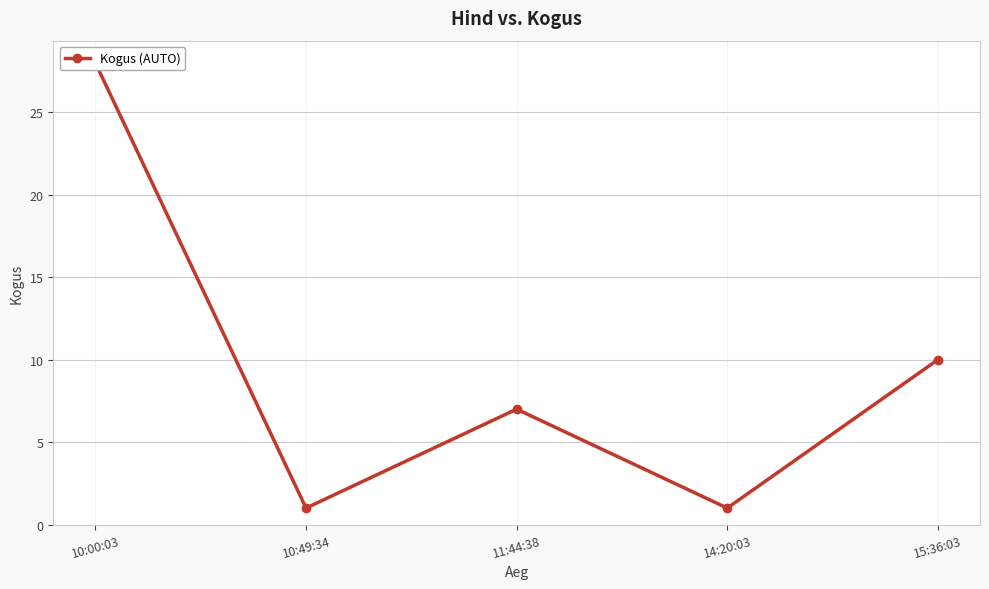

What is the change in value from 10:49:34 to 15:36:03?

+9